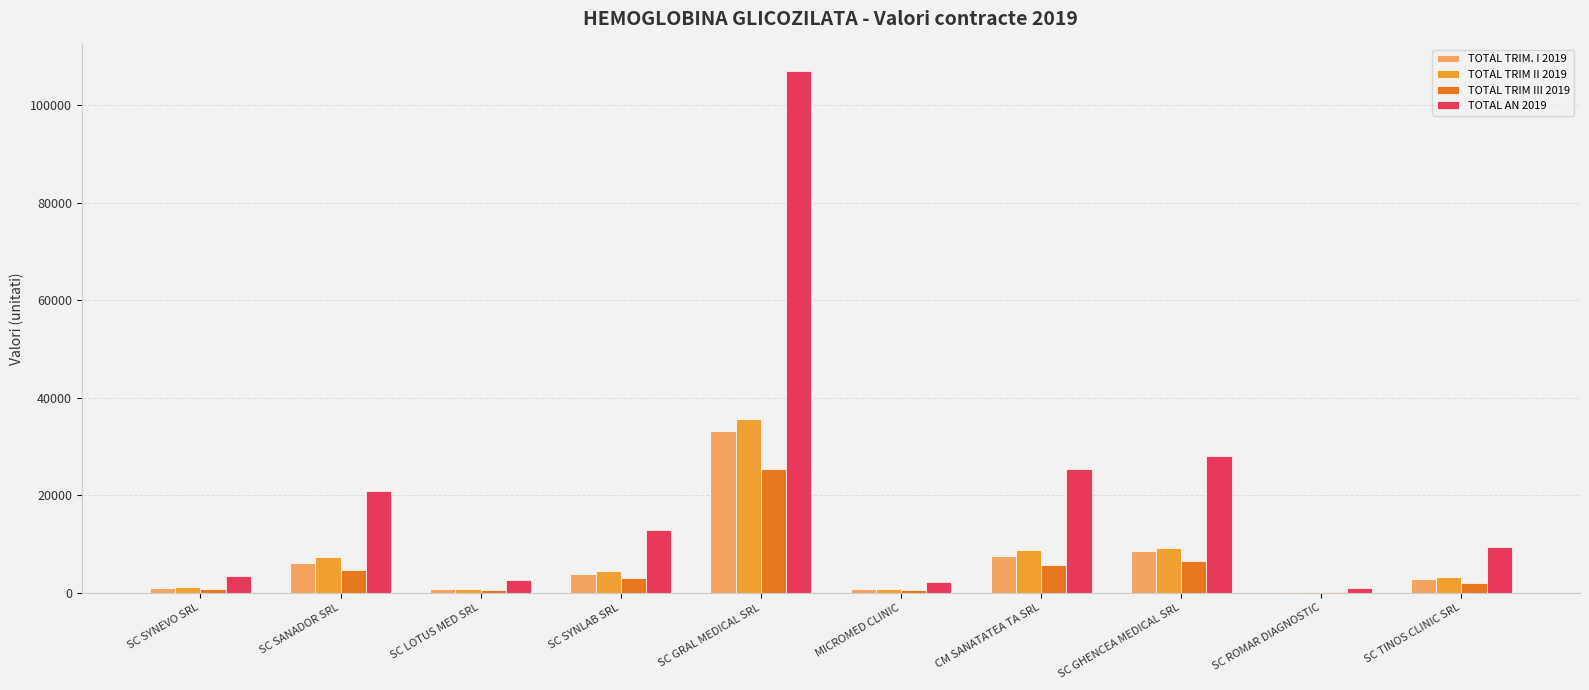

What is the approximate value of TOTAL TRIM III 2019 at SC SYNEVO SRL, to the nearest 50?

800